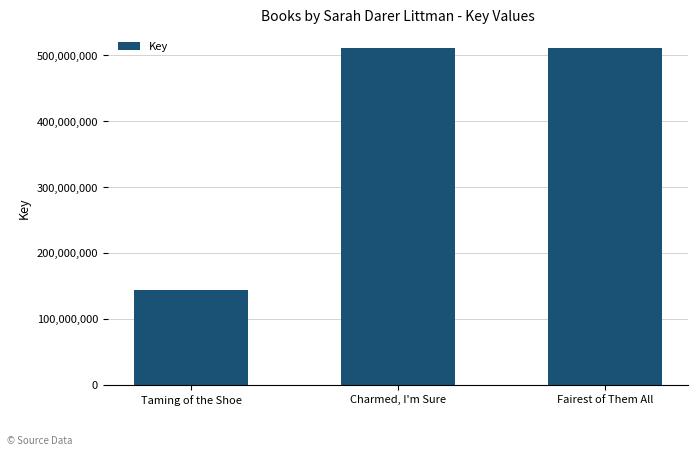

What is the ratio of the value at Charmed, I'm Sure to the value at Taming of the Shoe?

3.5